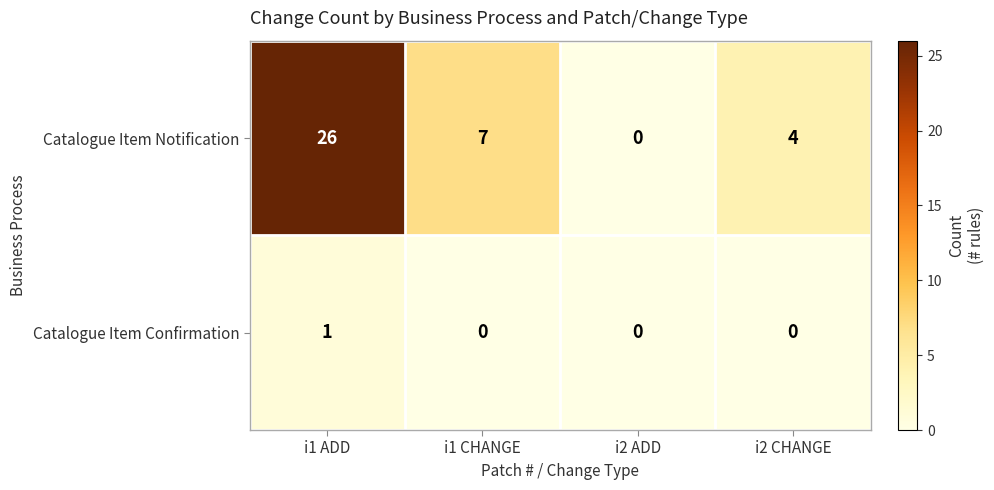

The Catalogue Item Notification series shows 7 at i2 CHANGE. True or false?

False